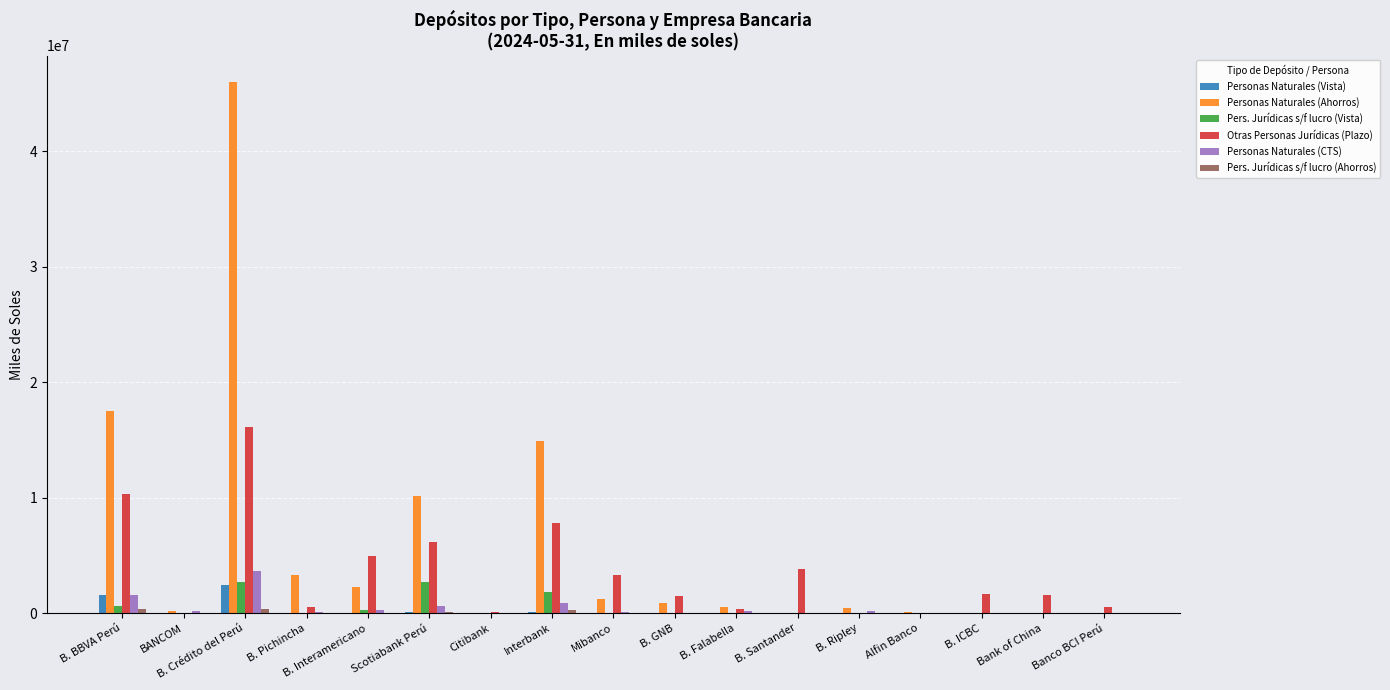

How many values in the Personas Naturales (Vista) series exceed 175?

9